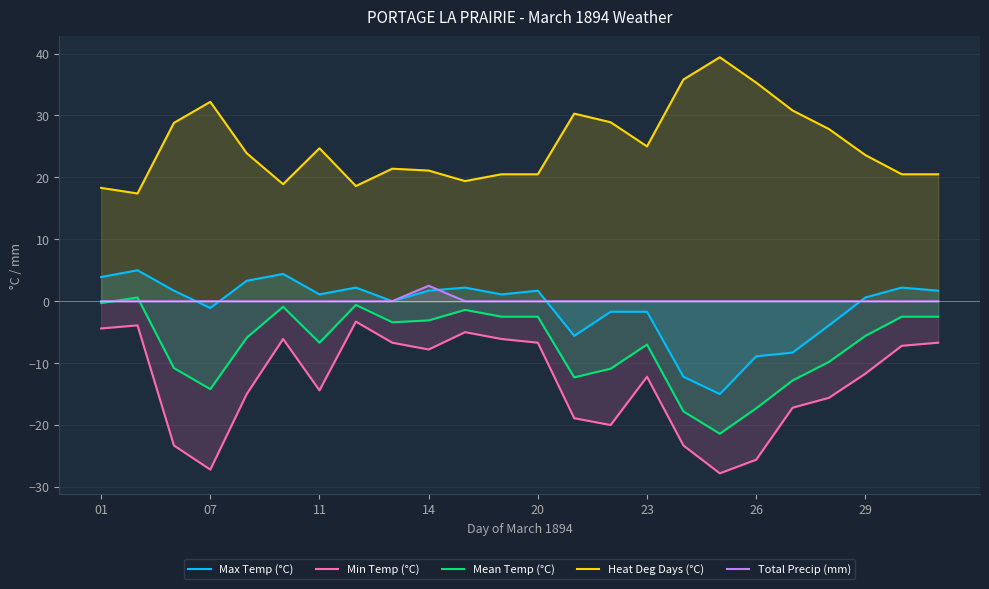

Which series has the largest total across all categories?

Heat Deg Days (°C)